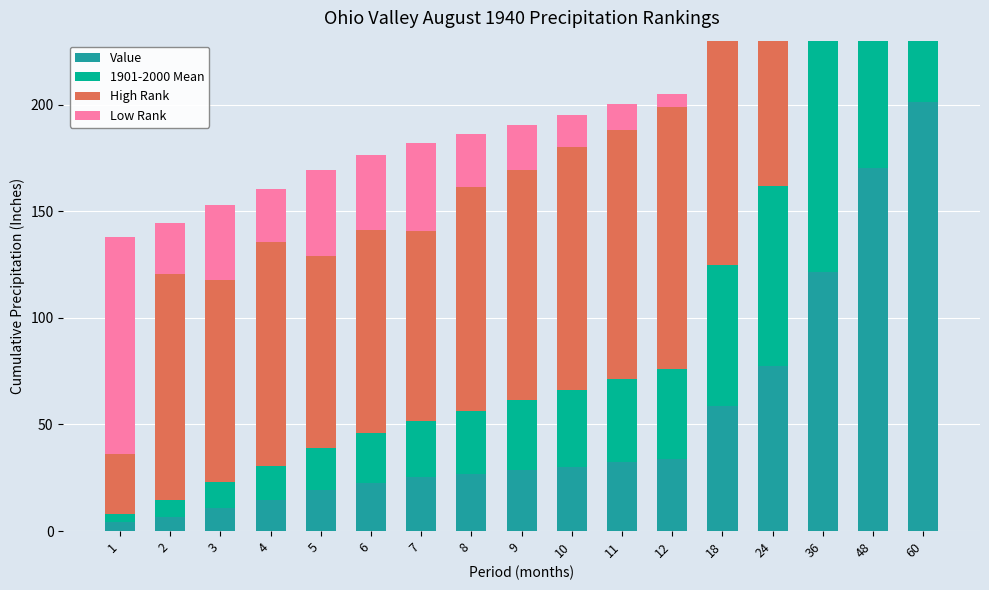

What are all the series names shown in the legend?

Value, 1901-2000 Mean, High Rank, Low Rank